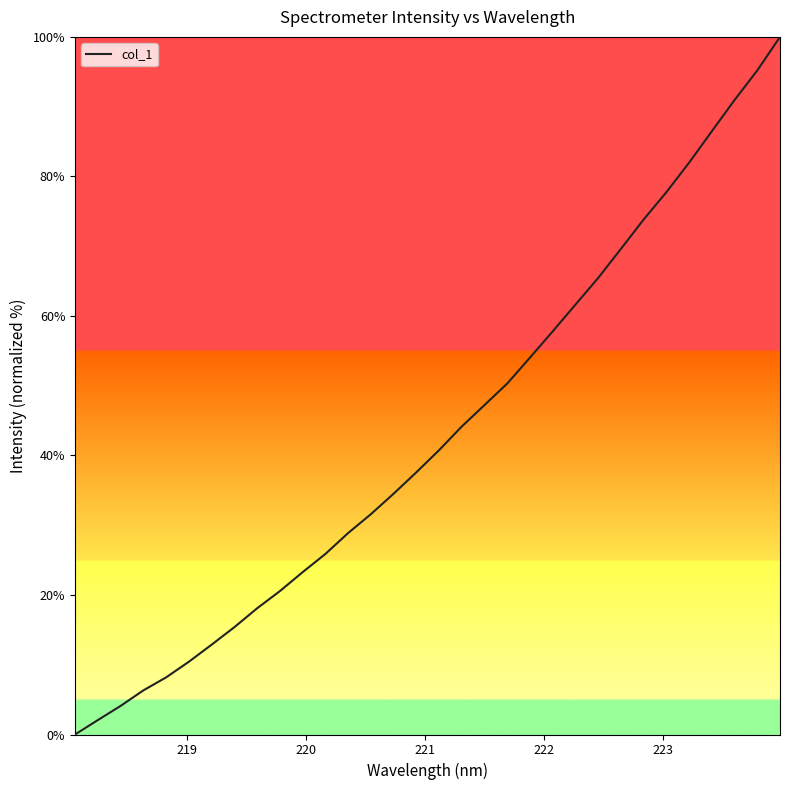

What is the greatest value displayed?

100.0